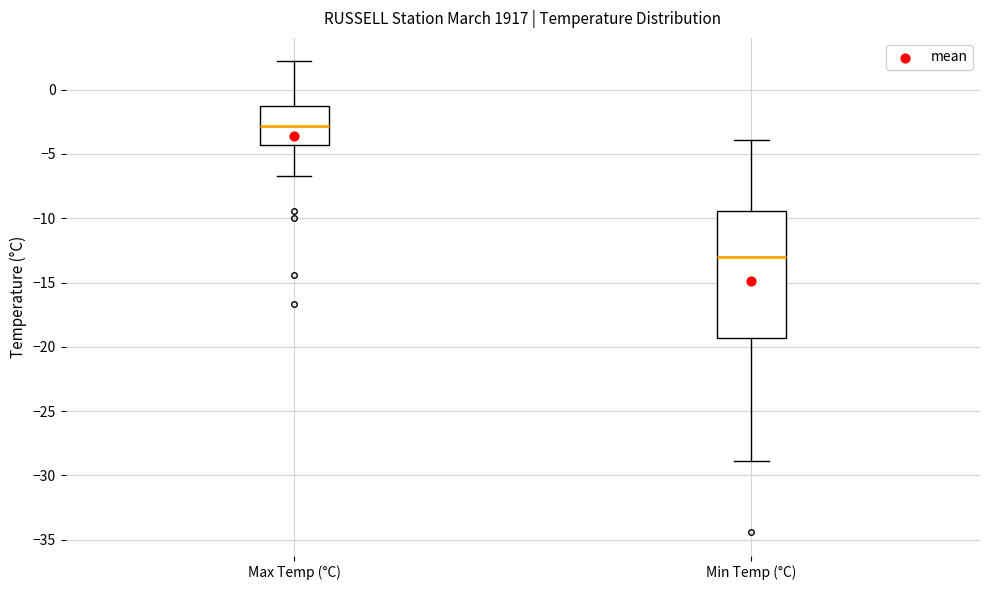

Reading left to right, transcribe this box plot: for each box, give where its median line is, the range the box spans, and where its two whiskers end, as read against the y-axis. The values are not printed on the chart, so give them approximately, as read against the axis.

Max Temp (°C): median -3.0, box -4.5 to -1.0, whiskers -6.5 to 2.0
Min Temp (°C): median -13.0, box -19.5 to -9.5, whiskers -29.0 to -4.0